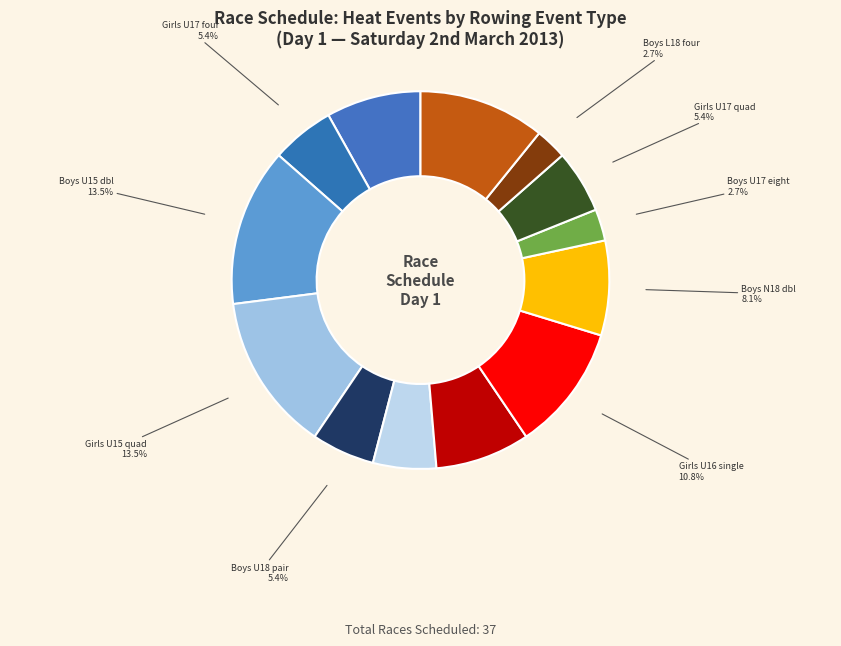

How many slices are in this pie chart?

13